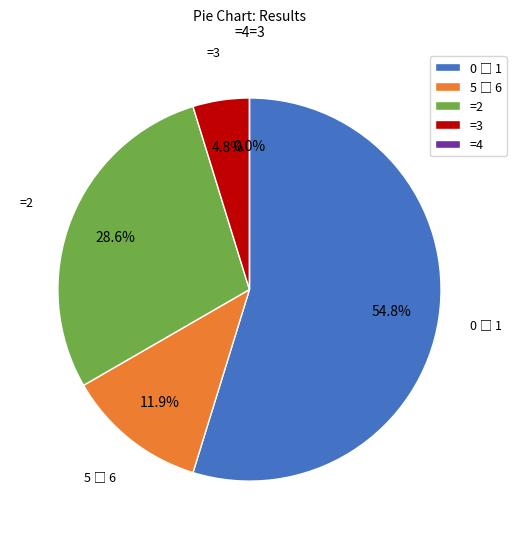

Does s 1 account for over 50% of the chart?

No